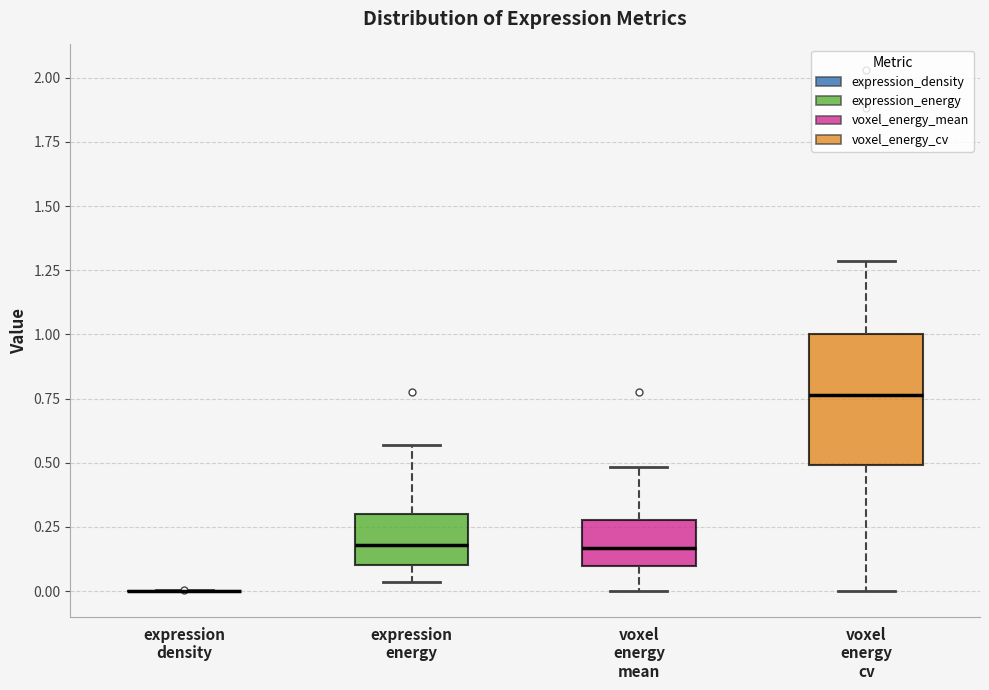

Reading left to right, transcribe this box plot: for each box, give where its median line is, the range the box spans, and where its two whiskers end, as read against the y-axis. The values are not printed on the chart, so give them approximately, as read against the axis.

expression density: box collapsed to a line at 0.00, whiskers 0.00 to 0.00
expression energy: median 0.20, box 0.10 to 0.30, whiskers 0.05 to 0.55
voxel energy mean: median 0.15, box 0.10 to 0.30, whiskers 0.00 to 0.50
voxel energy cv: median 0.75, box 0.50 to 1.00, whiskers 0.00 to 1.30